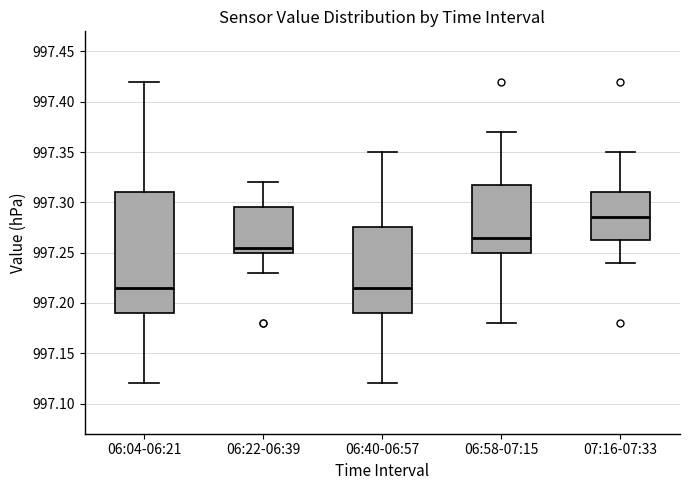

Reading left to right, transcribe this box plot: for each box, give where its median line is, the range the box spans, and where its two whiskers end, as read against the y-axis. The values are not printed on the chart, so give them approximately, as read against the axis.

06:04-06:21: median 997.215, box 997.190 to 997.310, whiskers 997.120 to 997.420
06:22-06:39: median 997.255, box 997.250 to 997.295, whiskers 997.230 to 997.320
06:40-06:57: median 997.215, box 997.190 to 997.275, whiskers 997.120 to 997.350
06:58-07:15: median 997.265, box 997.250 to 997.320, whiskers 997.180 to 997.370
07:16-07:33: median 997.285, box 997.265 to 997.310, whiskers 997.240 to 997.350